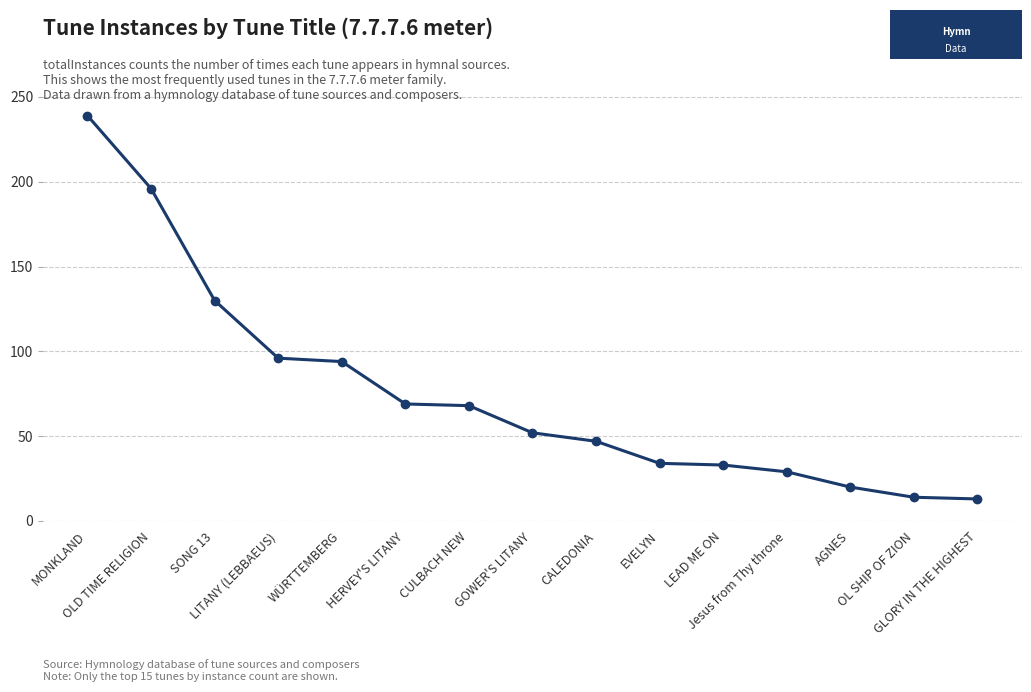

What is the greatest value displayed?

239